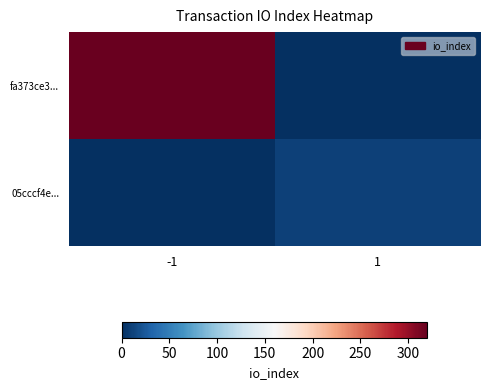

Between -1 and 1, which series saw the biggest shift?

fa373ce3...